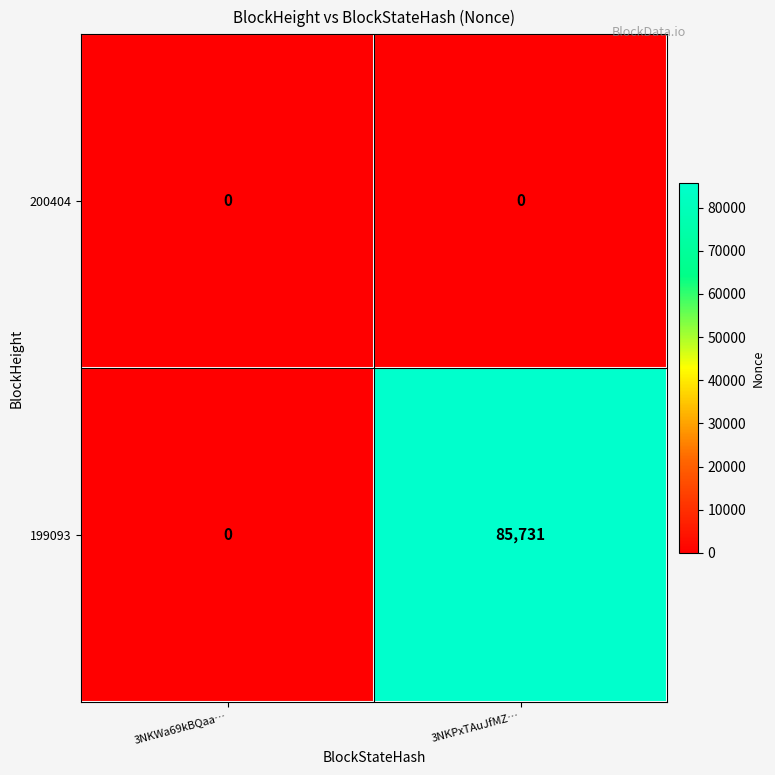

The 199093 series shows 0 at 3NKWa69kBQaa…. True or false?

True